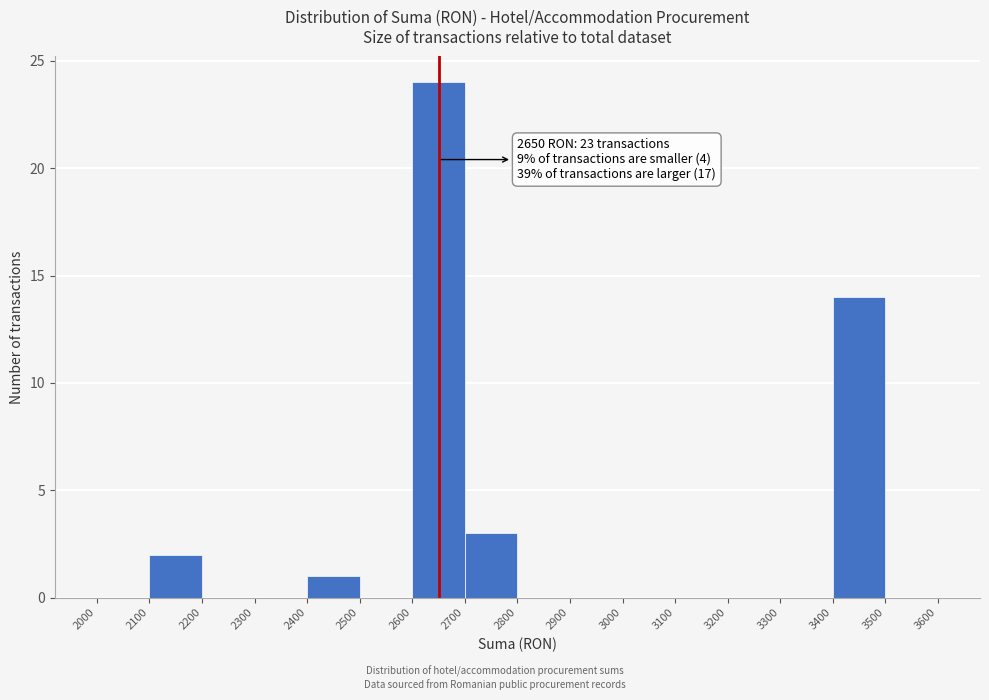

Which range on the x-axis has the tallest bar?

2600 to 2700